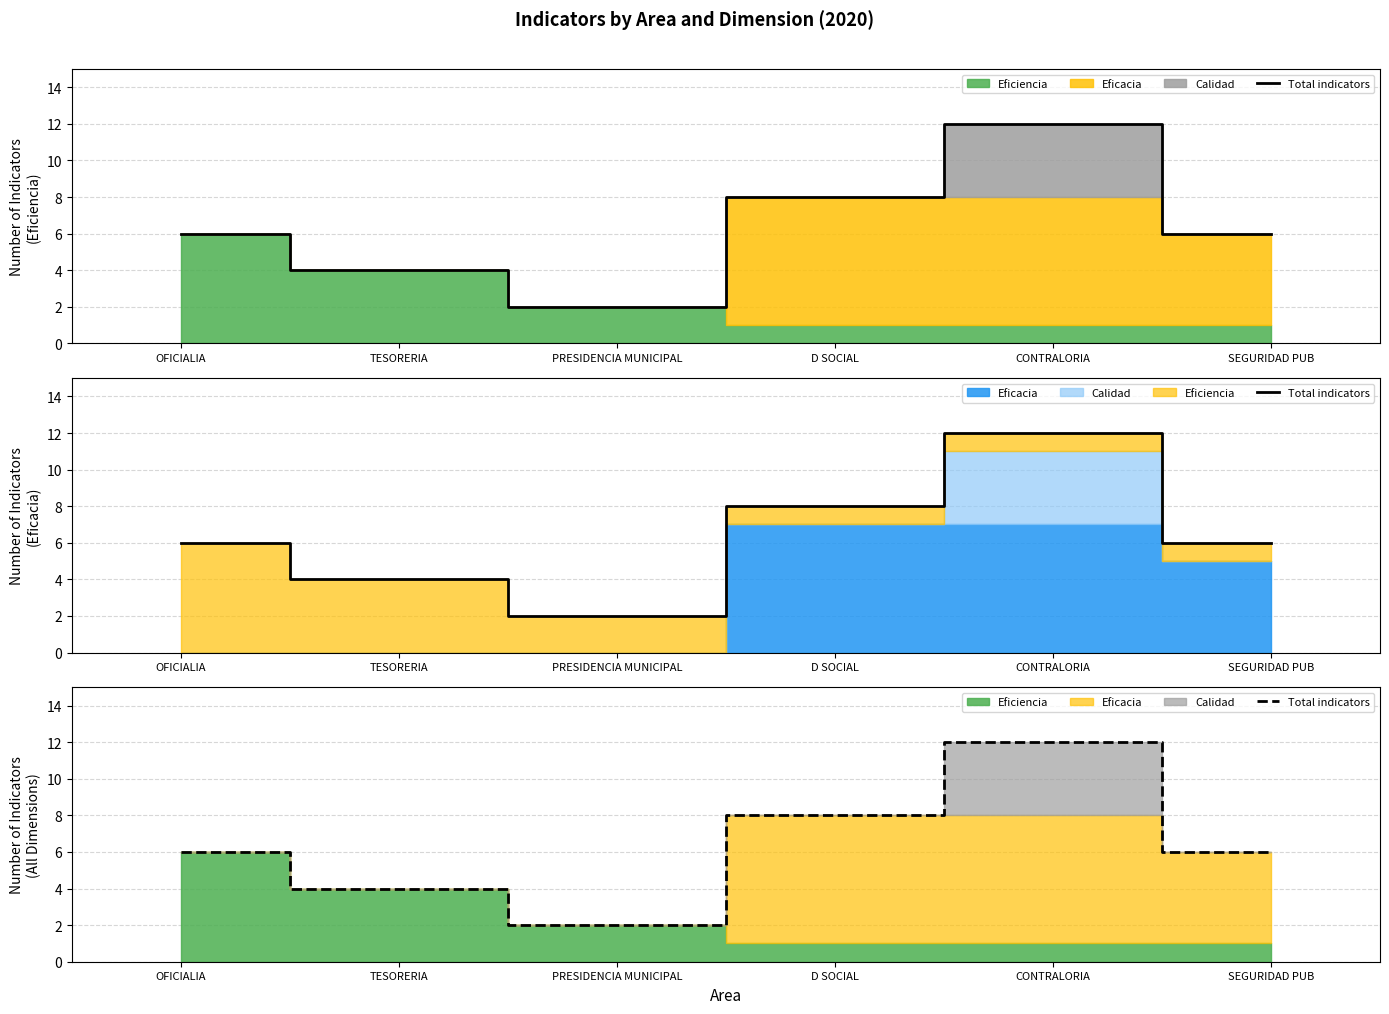

Count the values in the range 4 to 8.

4